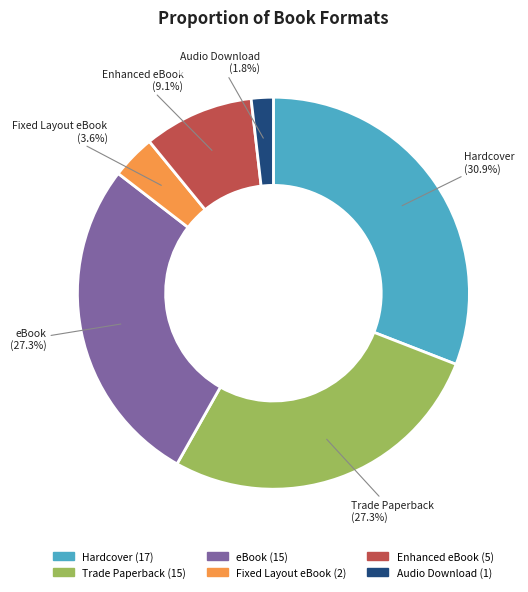

How many slices are in this pie chart?

6